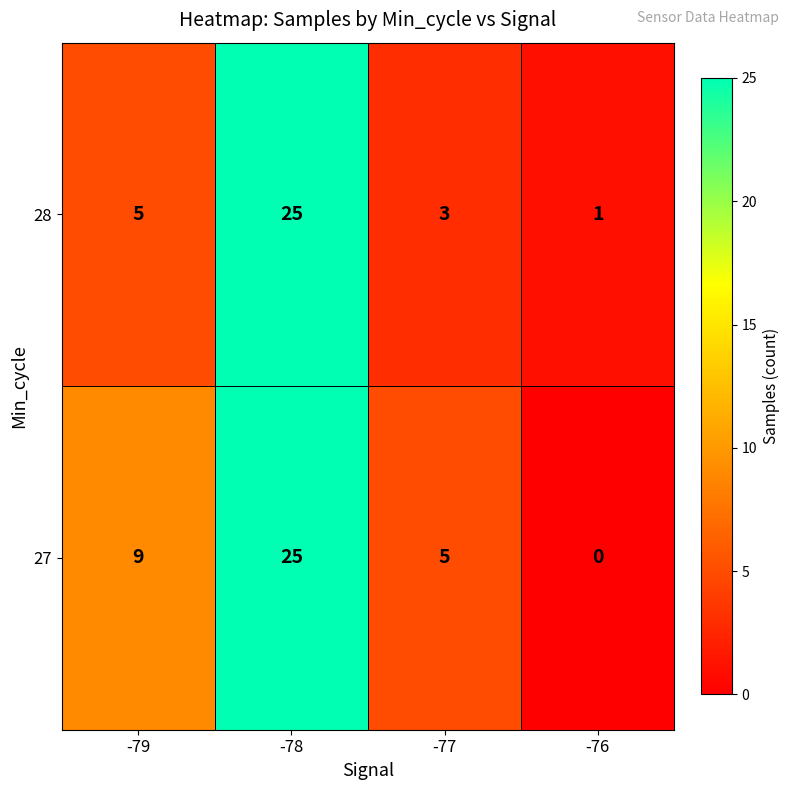

What is the maximum value shown in the chart?

25